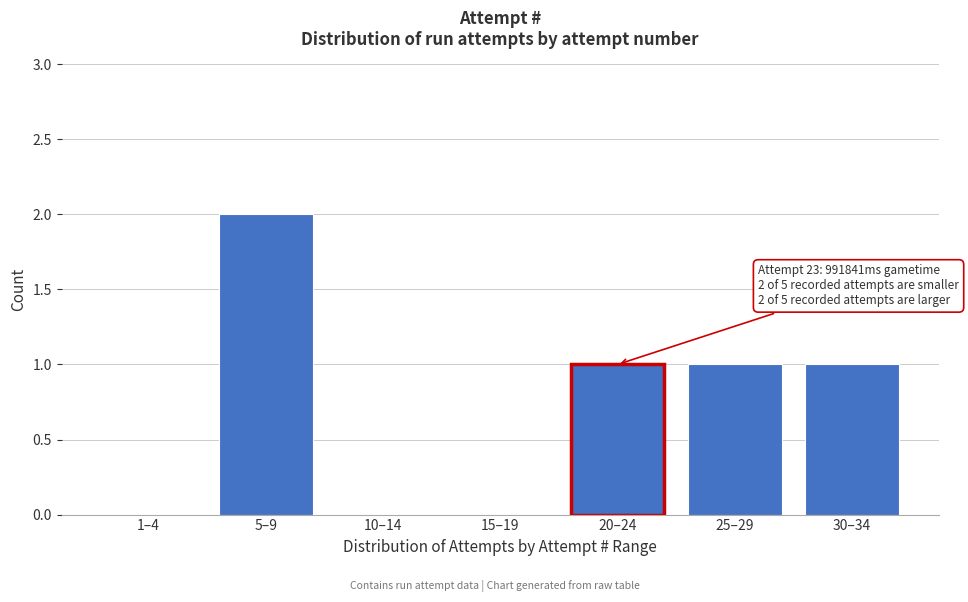

Reading left to right, extract all data points from this chart.

1–4=0	5–9=2	10–14=0	15–19=0	20–24=1	25–29=1	30–34=1